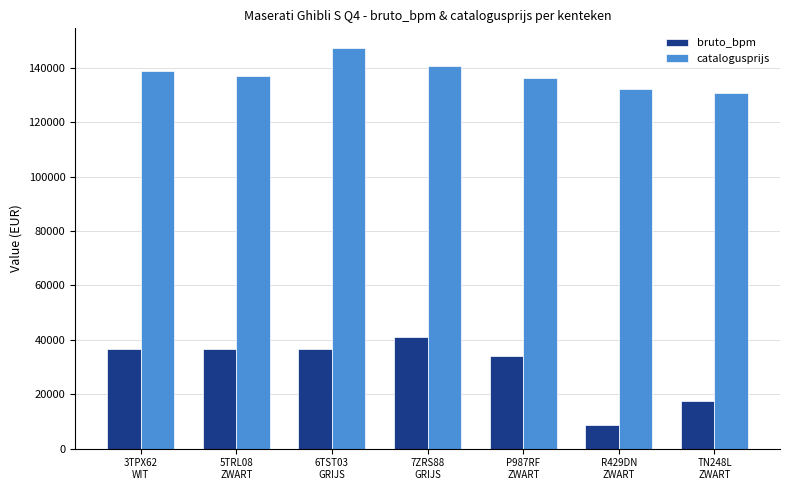

True or false: catalogusprijs has a value of 147098 at 6TST03
GRIJS.

True